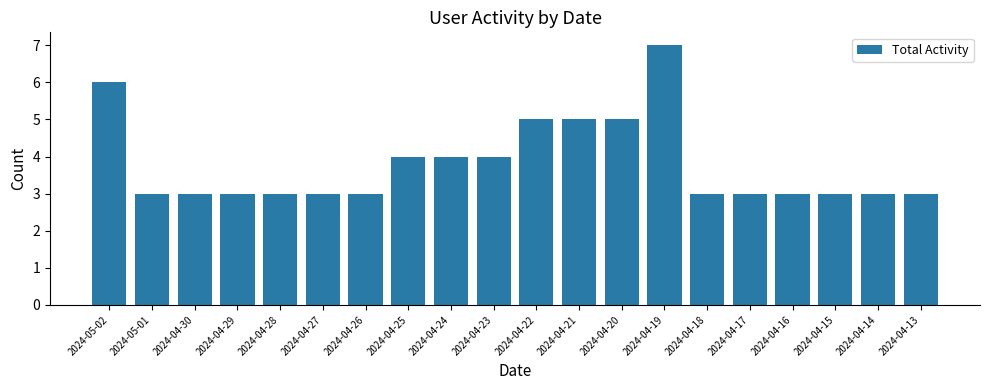

What is the value of the 2nd bar from the left?

3